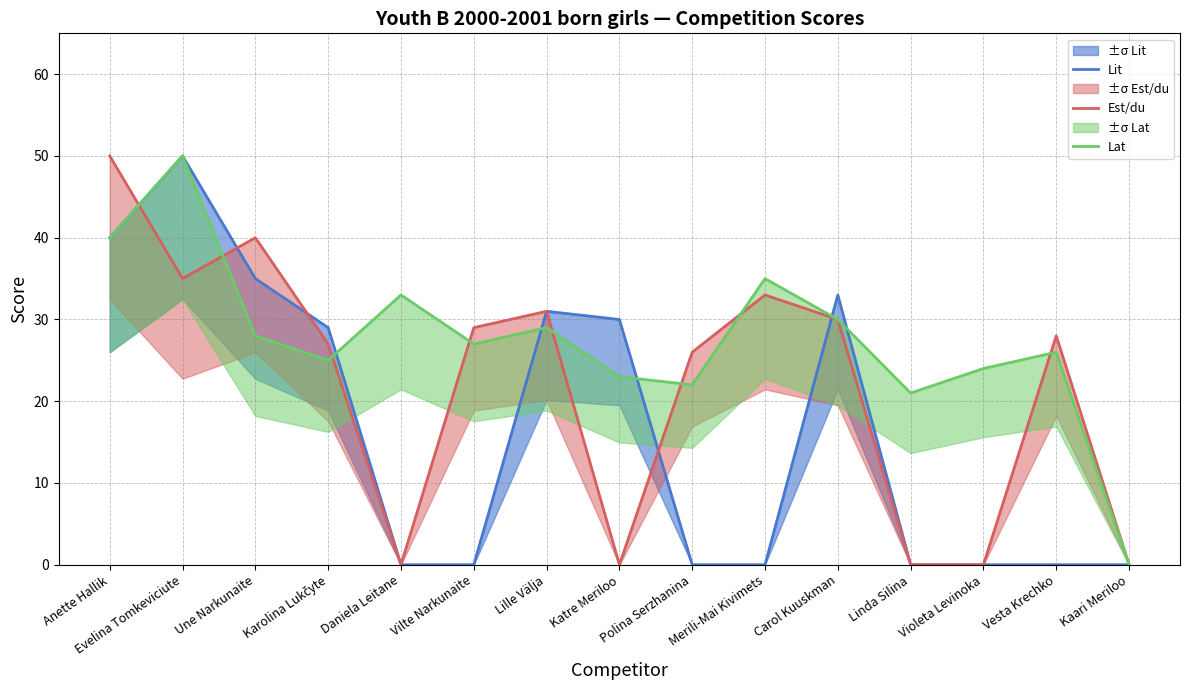

Is this an area chart (filled region under the line)?

No